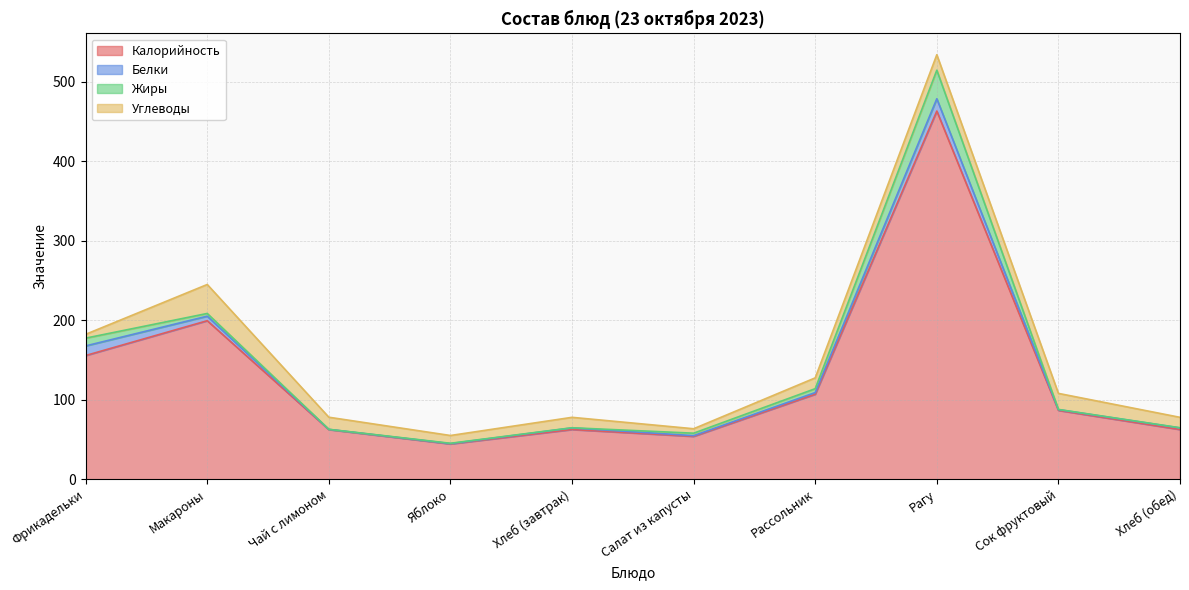

Reading right to left, extract all data points from this chart.

Калорийность: Хлеб (обед)=62.5	Сок фруктовый=86.6	Рагу=463.3	Рассольник=107.0	Салат из капусты=53.9	Хлеб (завтрак)=62.5	Яблоко=44.4	Чай с лимоном=62.5	Макароны=199.5	Фрикадельки=155.7
Белки: Хлеб (обед)=2.0	Сок фруктовый=1.0	Рагу=15.5	Рассольник=2.1	Салат из капусты=0.9	Хлеб (завтрак)=2.0	Яблоко=0.4	Чай с лимоном=0.3	Макароны=5.7	Фрикадельки=12.1
Жиры: Хлеб (обед)=0.2	Сок фруктовый=0.2	Рагу=35.9	Рассольник=4.9	Салат из капусты=3.1	Хлеб (завтрак)=0.2	Яблоко=0.4	Чай с лимоном=0.1	Макароны=3.4	Фрикадельки=9.8
Углеводы: Хлеб (обед)=13.1	Сок фруктовый=20.2	Рагу=19.5	Рассольник=13.6	Салат из капусты=5.6	Хлеб (завтрак)=13.1	Яблоко=9.8	Чай с лимоном=15.2	Макароны=36.5	Фрикадельки=4.8